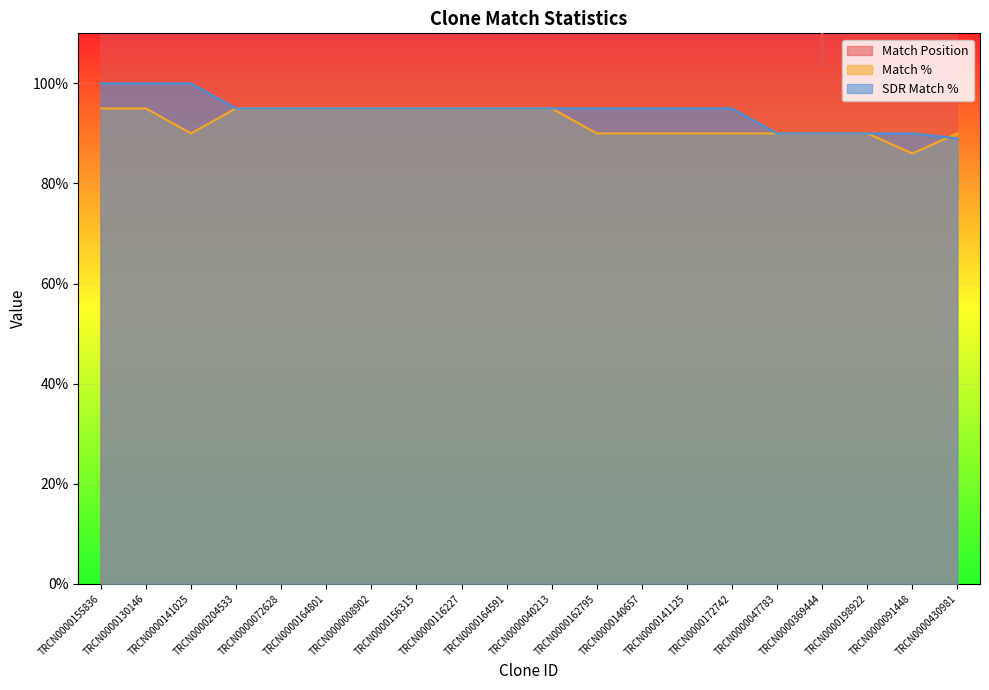

Where is the first local maximum for Match Position?

TRCN0000141025